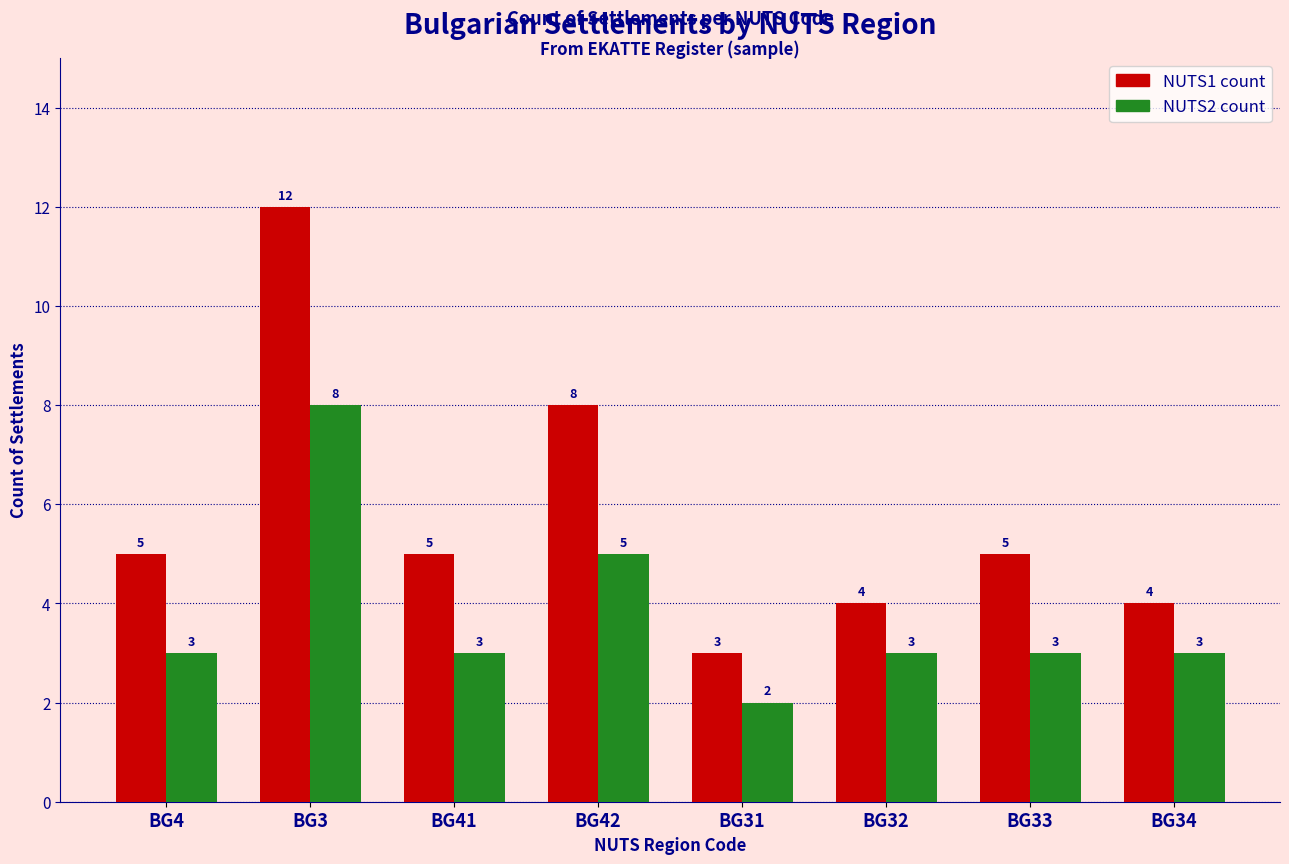

What are all the series names shown in the legend?

NUTS1 count, NUTS2 count